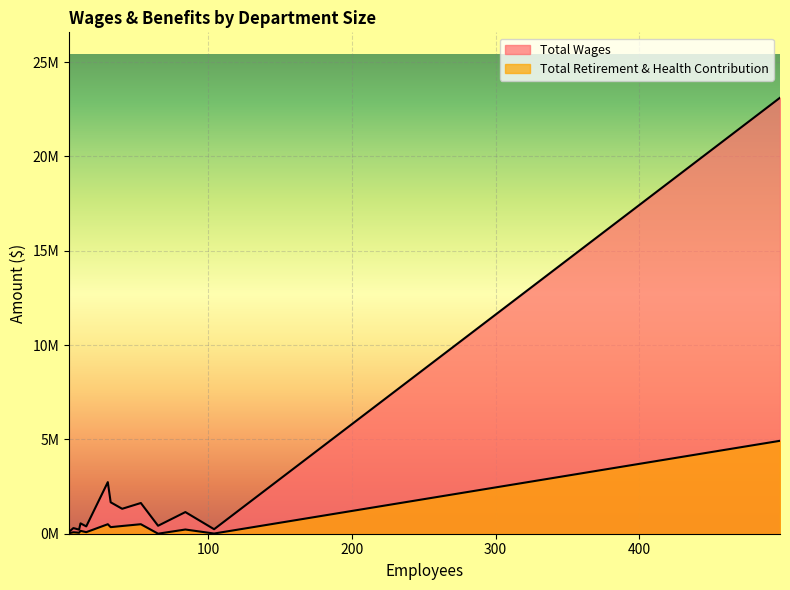

What is the label of the 10th point from the right?

40